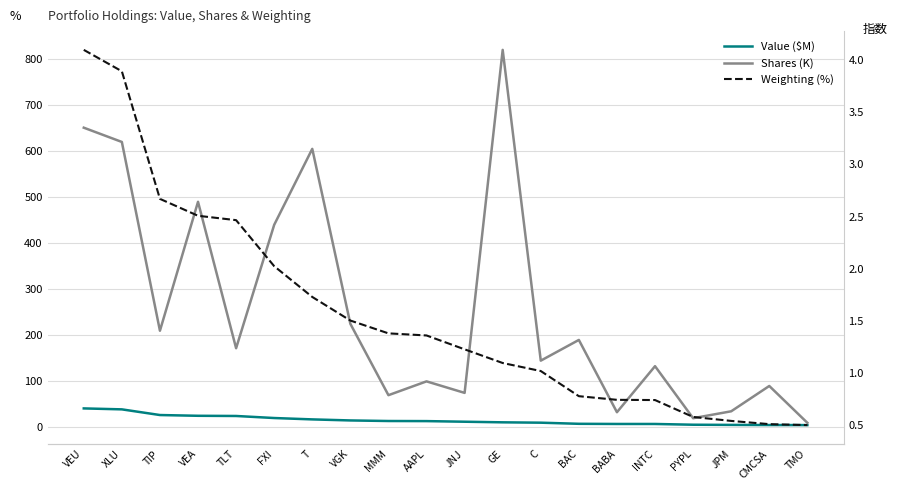

Where does the Weighting (%) series first go above 1?

VEU